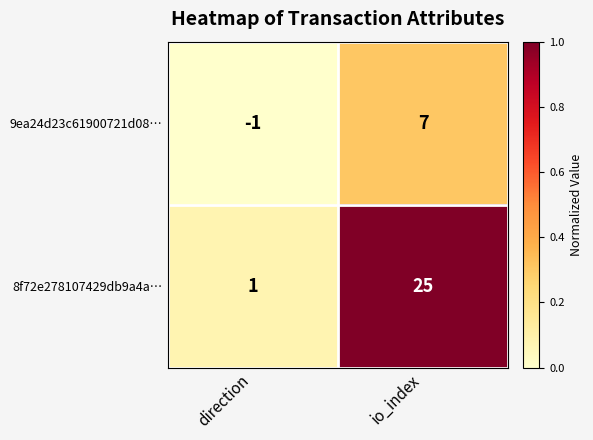

Read the 8f72e278107429db9a4a… value at io_index, to the nearest 5.

25